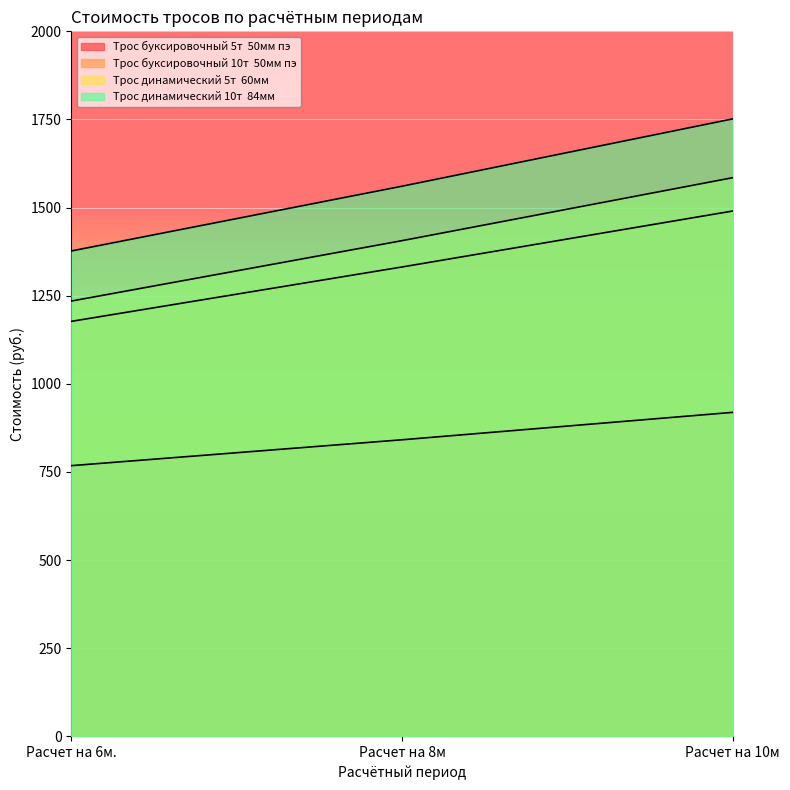

The value of Трос динамический 10т  84мм at Расчет на 8м is 1560.6. True or false?

True